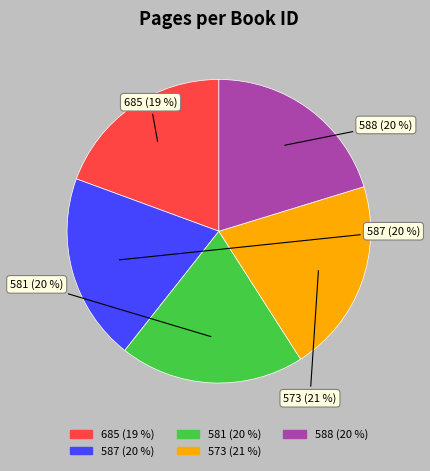

Does any single category account for the majority?

No